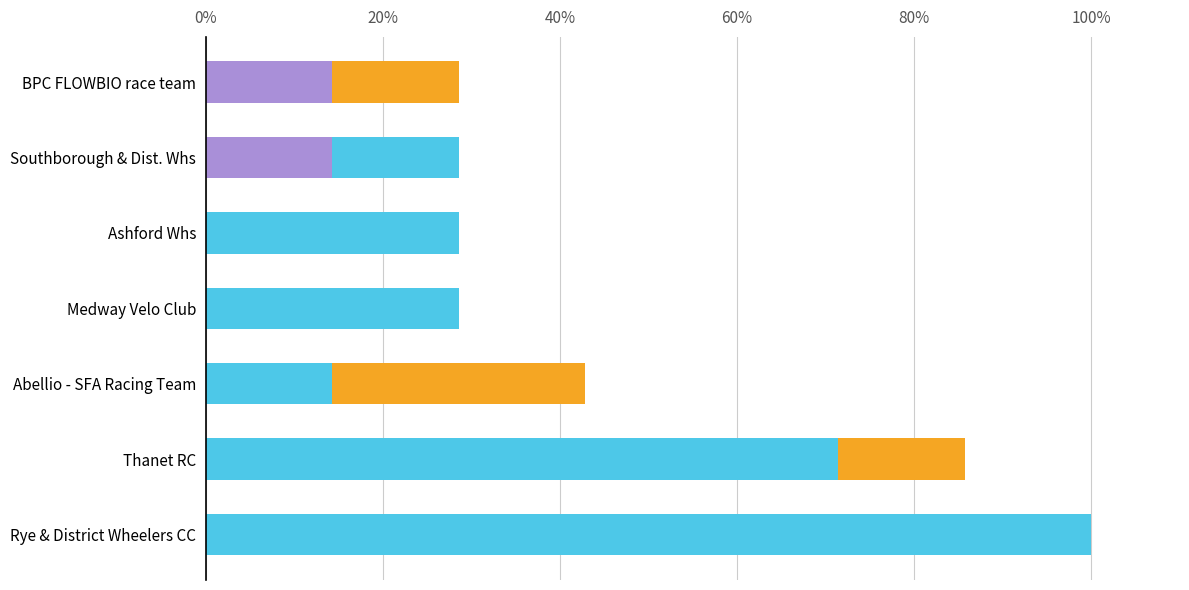

How many series are shown in this chart?

3